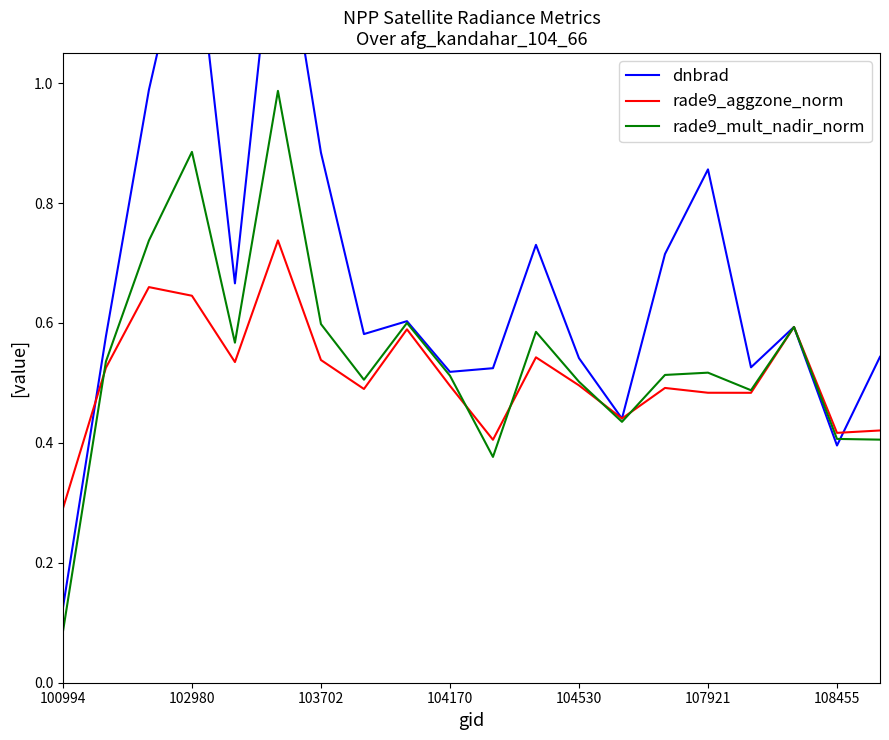

How many series are shown in this chart?

3